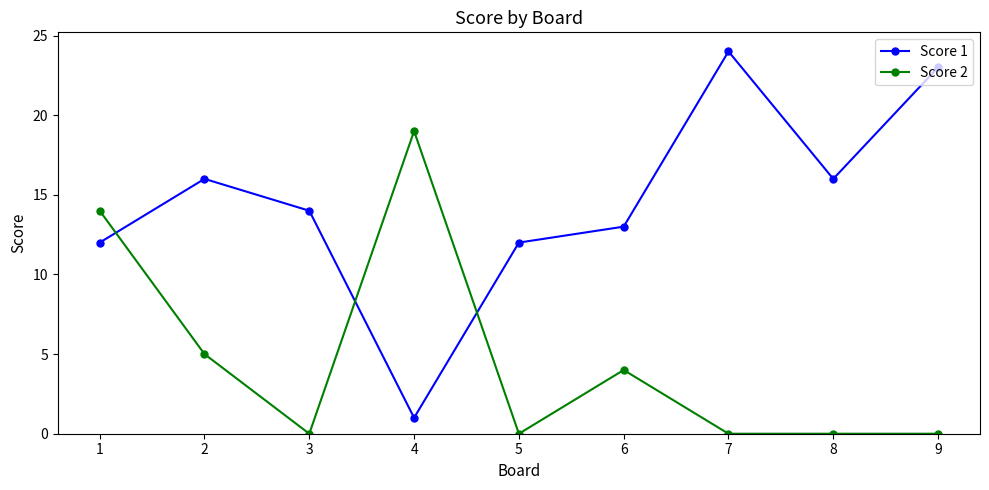

What is the difference between the highest and lowest values at 9?

23